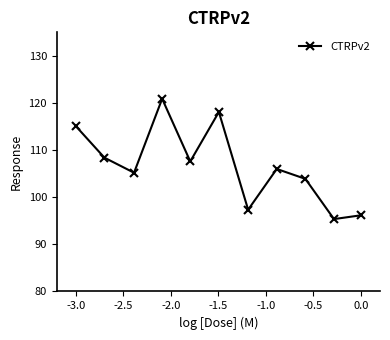

How many data points are less than 106?

5